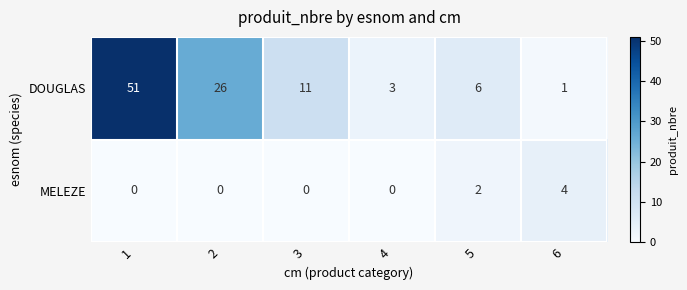

What is the difference between the maximum and minimum values in the DOUGLAS series?

50